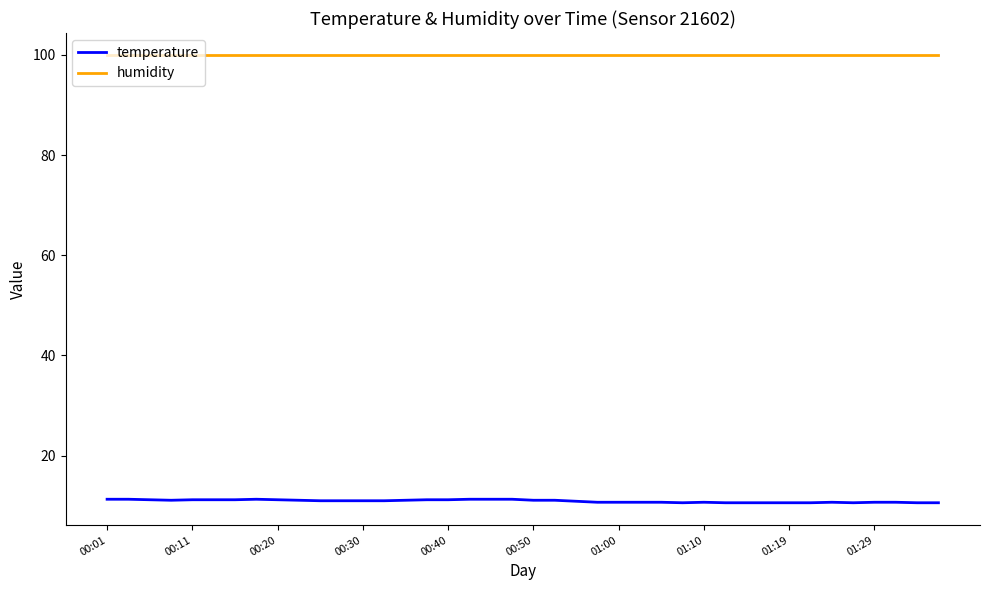

Which series has the largest range (max minus min)?

temperature